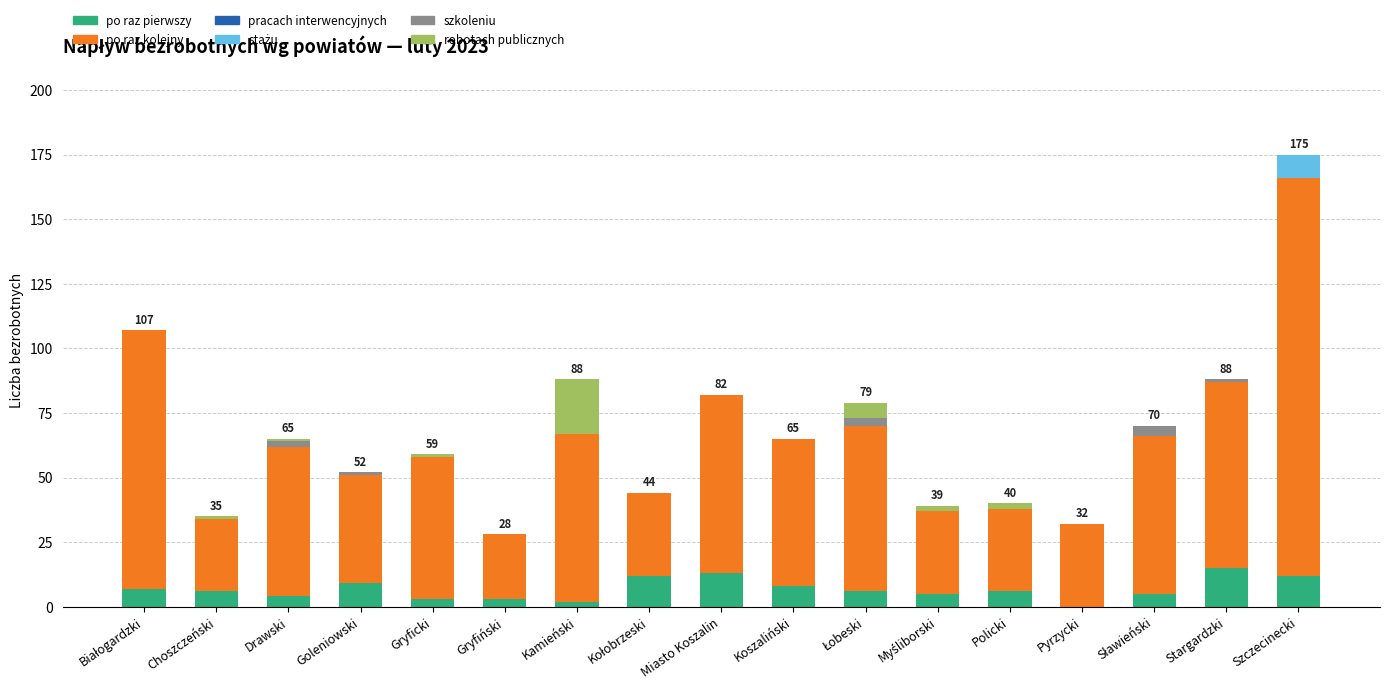

At which category is the sum across all series the highest?

Szczecinecki